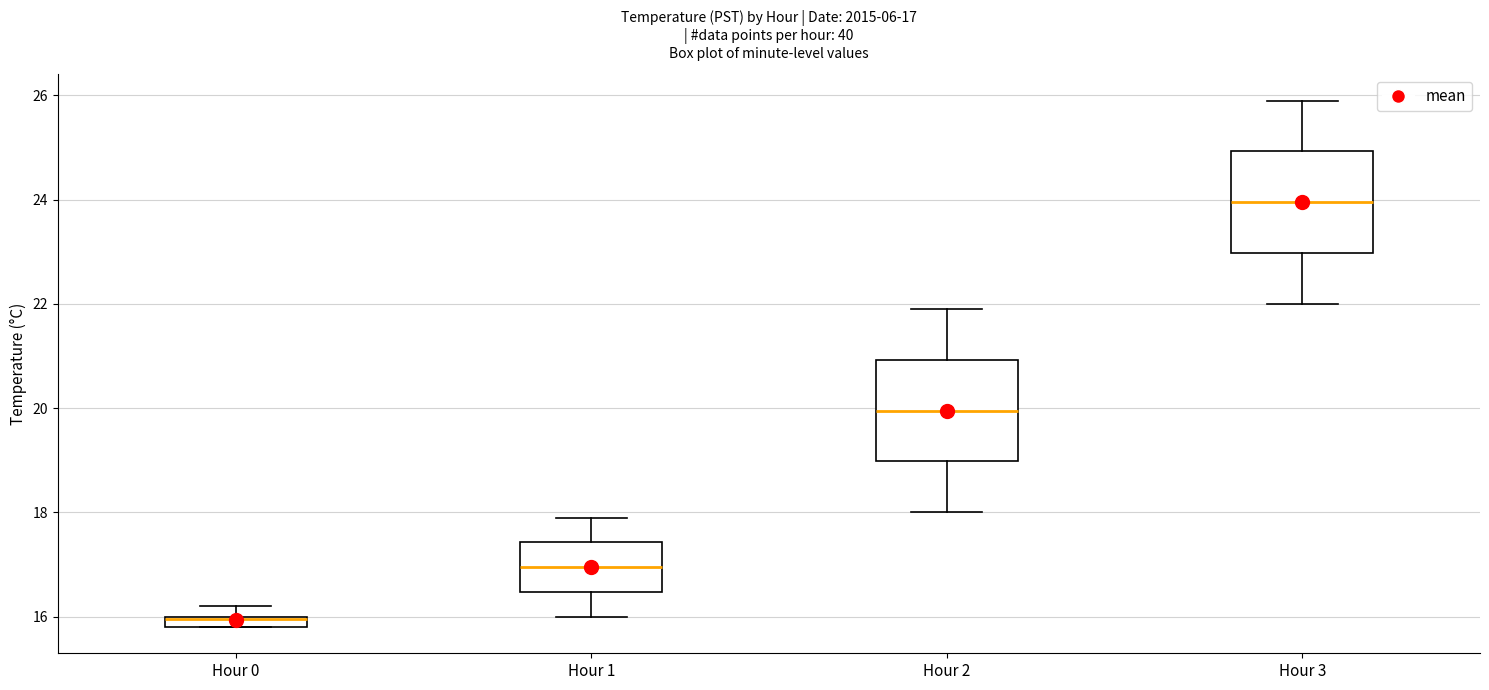

Which box has the lowest median line?

Hour 0